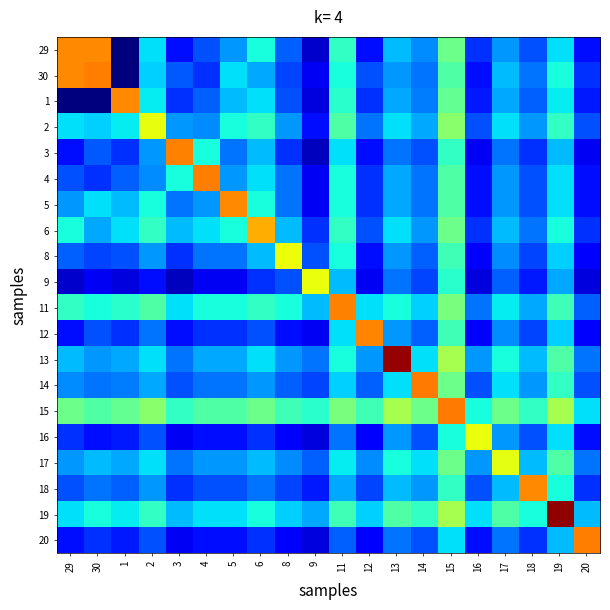

Reading right to left, transcribe all the data shown in this chart.

29: 20=2.0	19=5.0	18=3.0	17=4.0	16=2.5	15=7.0	14=3.8	13=4.5	12=2.0	11=6.0	9=1.0	8=3.2	6=5.5	5=4.0	4=3.0	3=2.0	2=5.0	1=0.0	30=11.1	29=11.1
30: 20=2.5	19=5.5	18=3.5	17=4.5	16=2.0	15=6.5	14=3.5	13=4.0	12=3.0	11=5.5	9=1.5	8=2.8	6=4.2	5=5.0	4=2.5	3=3.1	2=4.8	1=0.0	30=11.2	29=11.1
1: 20=2.2	19=5.2	18=3.2	17=4.2	16=2.2	15=6.8	14=3.6	13=4.2	12=2.5	11=5.8	9=1.2	8=3.0	6=5.0	5=4.5	4=3.2	3=2.5	2=5.2	1=11.1	30=0.0	29=0.0
2: 20=3.0	19=6.0	18=4.0	17=5.0	16=3.0	15=7.5	14=4.2	13=5.0	12=3.5	11=6.5	9=2.0	8=4.0	6=6.0	5=5.5	4=3.8	3=4.0	2=9.2	1=5.2	30=4.8	29=5.0
3: 20=1.5	19=4.5	18=2.5	17=3.5	16=1.5	15=6.0	14=3.0	13=3.5	12=2.0	11=5.0	9=0.8	8=2.5	6=4.5	5=3.5	4=5.5	3=11.2	2=4.0	1=2.5	30=3.1	29=2.0
4: 20=2.0	19=5.0	18=3.0	17=4.0	16=2.0	15=6.5	14=3.5	13=4.2	12=2.5	11=5.5	9=1.5	8=3.5	6=5.0	5=4.0	4=11.2	3=5.5	2=3.8	1=3.2	30=2.5	29=3.0
5: 20=2.0	19=5.0	18=3.0	17=4.0	16=2.0	15=6.5	14=3.5	13=4.2	12=2.5	11=5.5	9=1.5	8=3.5	6=5.5	5=11.1	4=4.0	3=3.5	2=5.5	1=4.5	30=5.0	29=4.0
6: 20=2.5	19=5.5	18=3.5	17=4.5	16=2.5	15=7.0	14=4.0	13=5.0	12=3.0	11=6.0	9=2.5	8=4.5	6=10.5	5=5.5	4=5.0	3=4.5	2=6.0	1=5.0	30=4.2	29=5.5
8: 20=1.8	19=4.8	18=2.8	17=3.8	16=1.8	15=6.2	14=3.2	13=4.0	12=2.0	11=5.5	9=3.0	8=9.2	6=4.5	5=3.5	4=3.5	3=2.5	2=4.0	1=3.0	30=2.8	29=3.2
9: 20=1.2	19=4.2	18=2.2	17=3.2	16=1.2	15=5.8	14=2.8	13=3.5	12=1.5	11=4.5	9=9.2	8=3.0	6=2.5	5=1.5	4=1.5	3=0.8	2=2.0	1=1.2	30=1.5	29=1.0
11: 20=3.2	19=6.2	18=4.2	17=5.2	16=3.5	15=7.2	14=4.8	13=5.5	12=5.0	11=11.2	9=4.5	8=5.5	6=6.0	5=5.5	4=5.5	3=5.0	2=6.5	1=5.8	30=5.5	29=6.0
12: 20=1.8	19=4.8	18=2.8	17=3.8	16=1.8	15=6.2	14=3.2	13=4.0	12=11.1	11=5.0	9=1.5	8=2.0	6=3.0	5=2.5	4=2.5	3=2.0	2=3.5	1=2.5	30=3.0	29=2.0
13: 20=3.5	19=6.5	18=4.5	17=5.5	16=4.0	15=8.0	14=5.0	13=14.2	12=4.0	11=5.5	9=3.5	8=4.0	6=5.0	5=4.2	4=4.2	3=3.5	2=5.0	1=4.2	30=4.0	29=4.5
14: 20=3.0	19=6.0	18=4.0	17=5.0	16=3.0	15=7.0	14=11.3	13=5.0	12=3.2	11=4.8	9=2.8	8=3.2	6=4.0	5=3.5	4=3.5	3=3.0	2=4.2	1=3.6	30=3.5	29=3.8
15: 20=5.0	19=8.0	18=6.0	17=7.0	16=5.5	15=11.3	14=7.0	13=8.0	12=6.2	11=7.2	9=5.8	8=6.2	6=7.0	5=6.5	4=6.5	3=6.0	2=7.5	1=6.8	30=6.5	29=7.0
16: 20=2.0	19=5.0	18=3.0	17=4.0	16=9.2	15=5.5	14=3.0	13=4.0	12=1.8	11=3.5	9=1.2	8=1.8	6=2.5	5=2.0	4=2.0	3=1.5	2=3.0	1=2.2	30=2.0	29=2.5
17: 20=3.5	19=6.5	18=4.5	17=9.1	16=4.0	15=7.0	14=5.0	13=5.5	12=3.8	11=5.2	9=3.2	8=3.8	6=4.5	5=4.0	4=4.0	3=3.5	2=5.0	1=4.2	30=4.5	29=4.0
18: 20=2.5	19=5.5	18=11.1	17=4.5	16=3.0	15=6.0	14=4.0	13=4.5	12=2.8	11=4.2	9=2.2	8=2.8	6=3.5	5=3.0	4=3.0	3=2.5	2=4.0	1=3.2	30=3.5	29=3.0
19: 20=4.5	19=14.2	18=5.5	17=6.5	16=5.0	15=8.0	14=6.0	13=6.5	12=4.8	11=6.2	9=4.2	8=4.8	6=5.5	5=5.0	4=5.0	3=4.5	2=6.0	1=5.2	30=5.5	29=5.0
20: 20=11.2	19=4.5	18=2.5	17=3.5	16=2.0	15=5.0	14=3.0	13=3.5	12=1.8	11=3.2	9=1.2	8=1.8	6=2.5	5=2.0	4=2.0	3=1.5	2=3.0	1=2.2	30=2.5	29=2.0